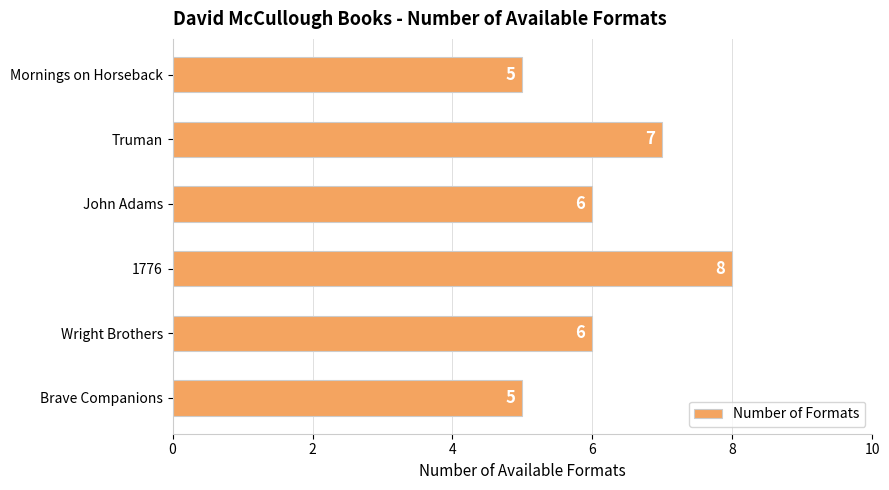

The value at Wright Brothers is 8. True or false?

False